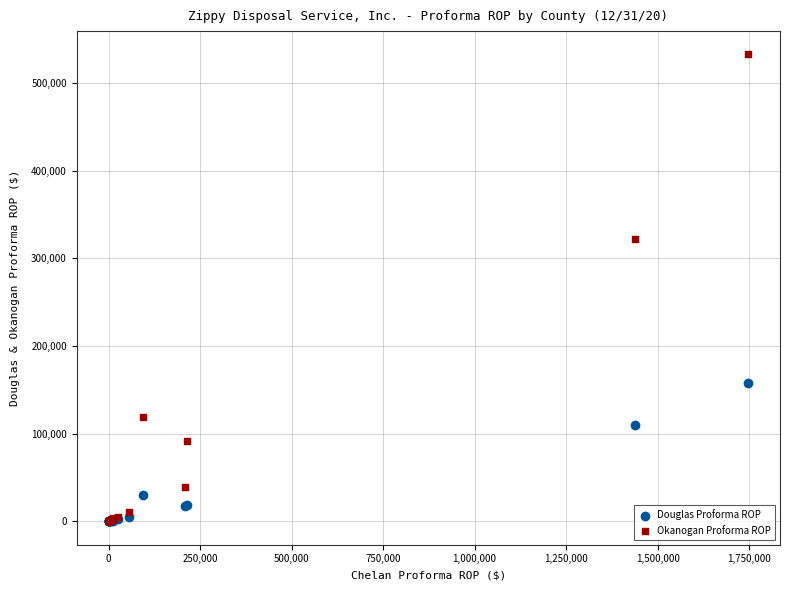

Which series has the largest Y range (max minus min)?

Okanogan Proforma ROP